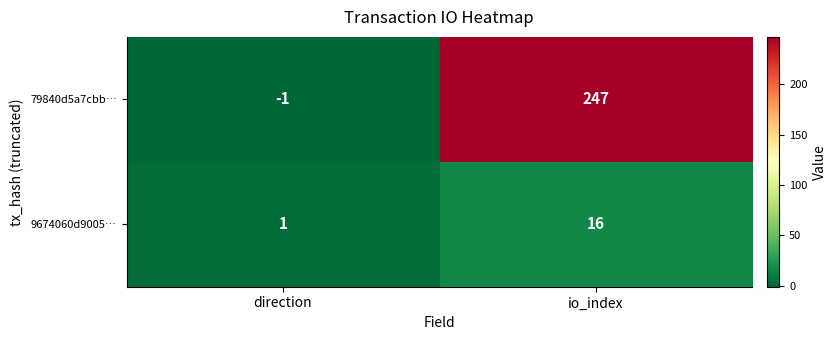

Which label corresponds to the largest value in the chart?

io_index